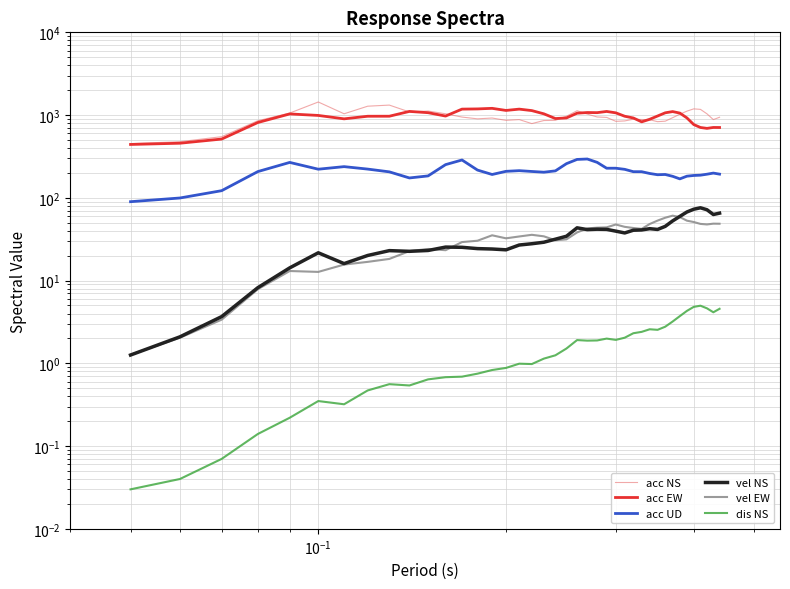

True or false: dis NS has more than 1 points higher than both neighbors.

True